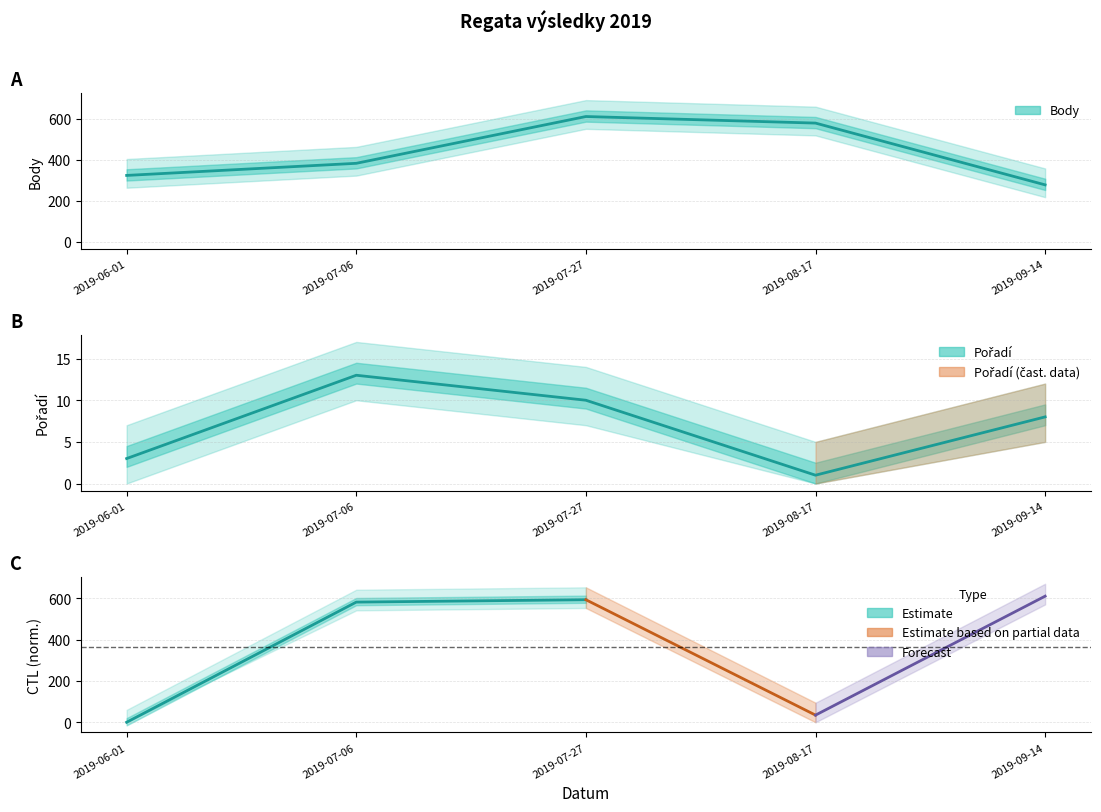

What is the sum of all Body values?

2170